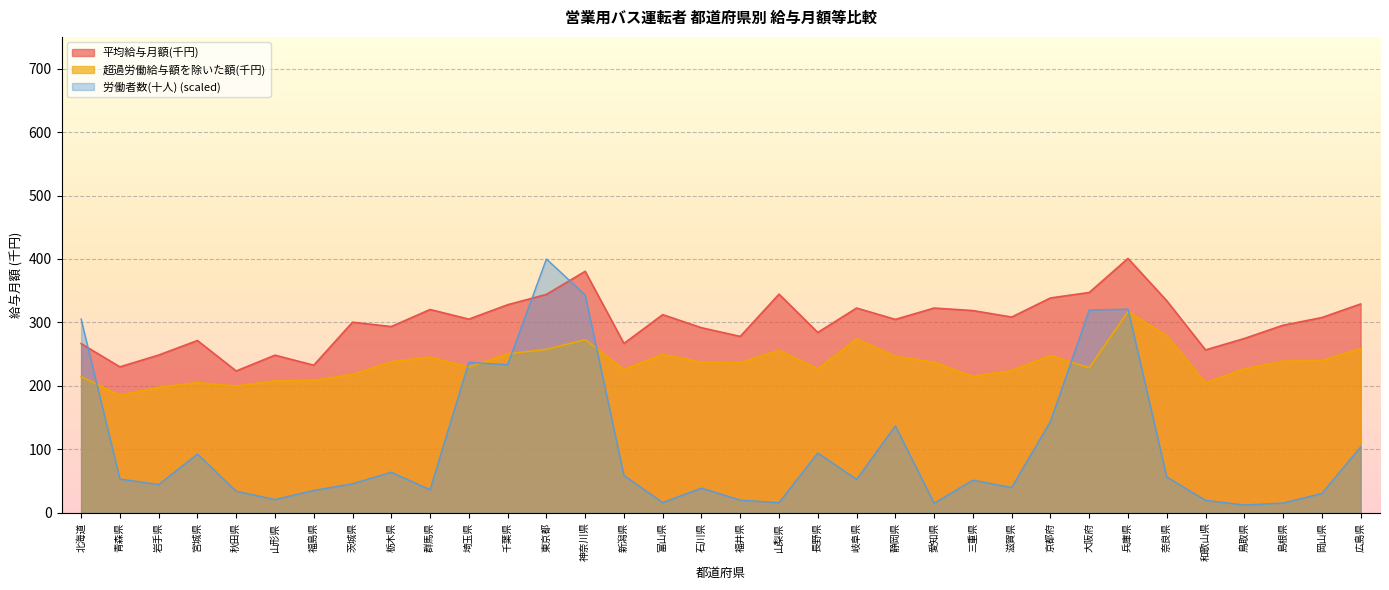

How many lines are shown in the chart?

3